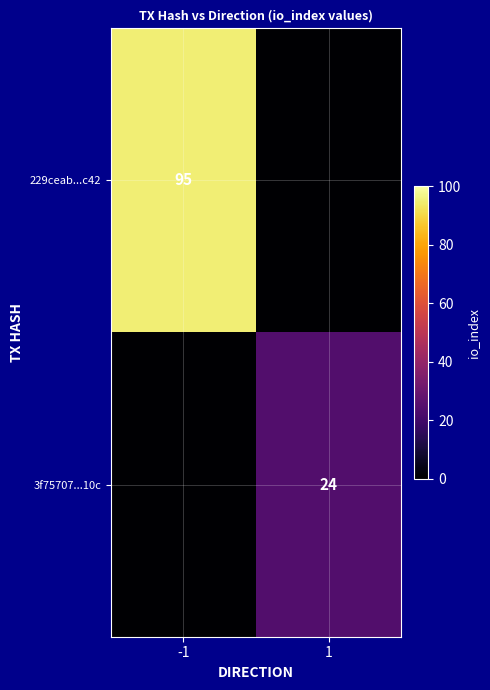

True or false: 3f75707...10c has a value of 24 at 1.

True